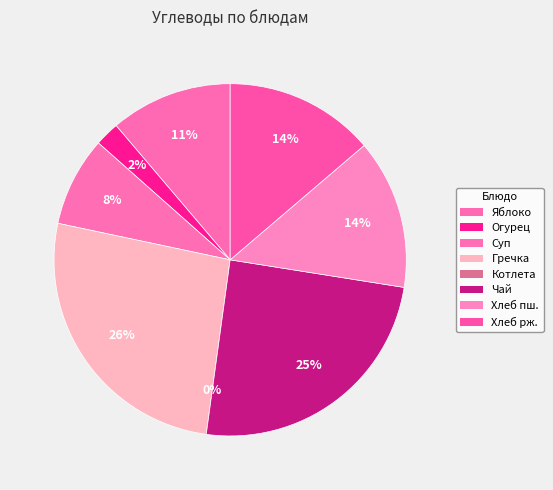

Is it true that Гречка отварная рассыпчатая is 26% of the pie?

True